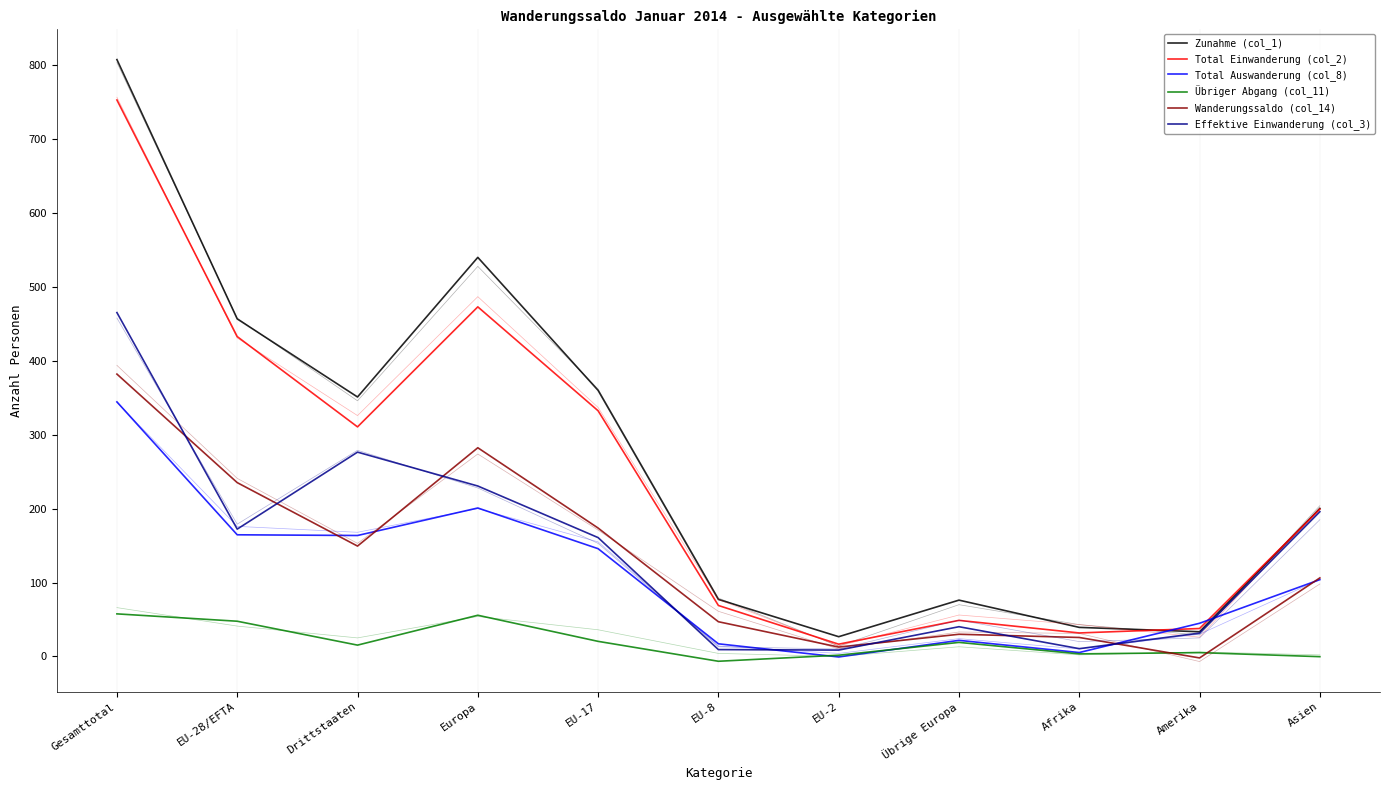

True or false: Total Einwanderung (col_2) and Wanderungssaldo (col_14) cross at least once.

False